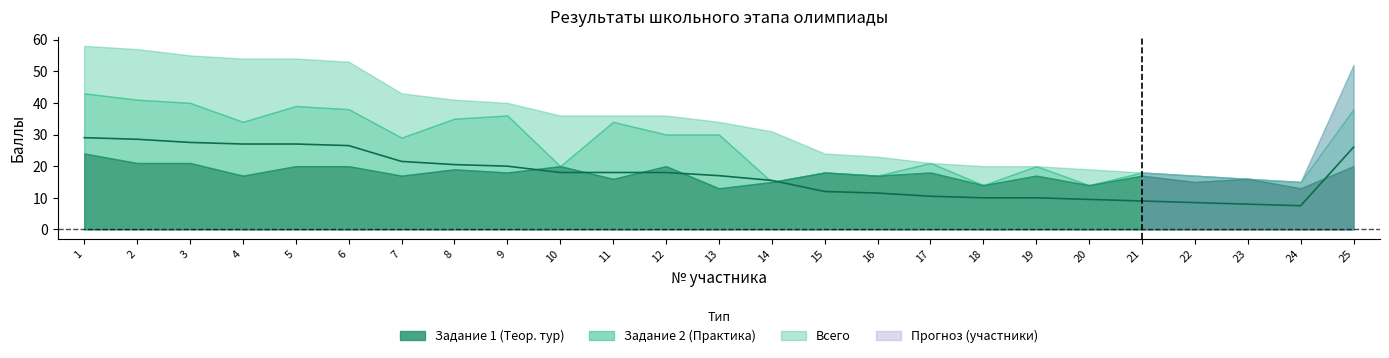

Where does the Задание 2 Практическая работа series first go above 10?

1